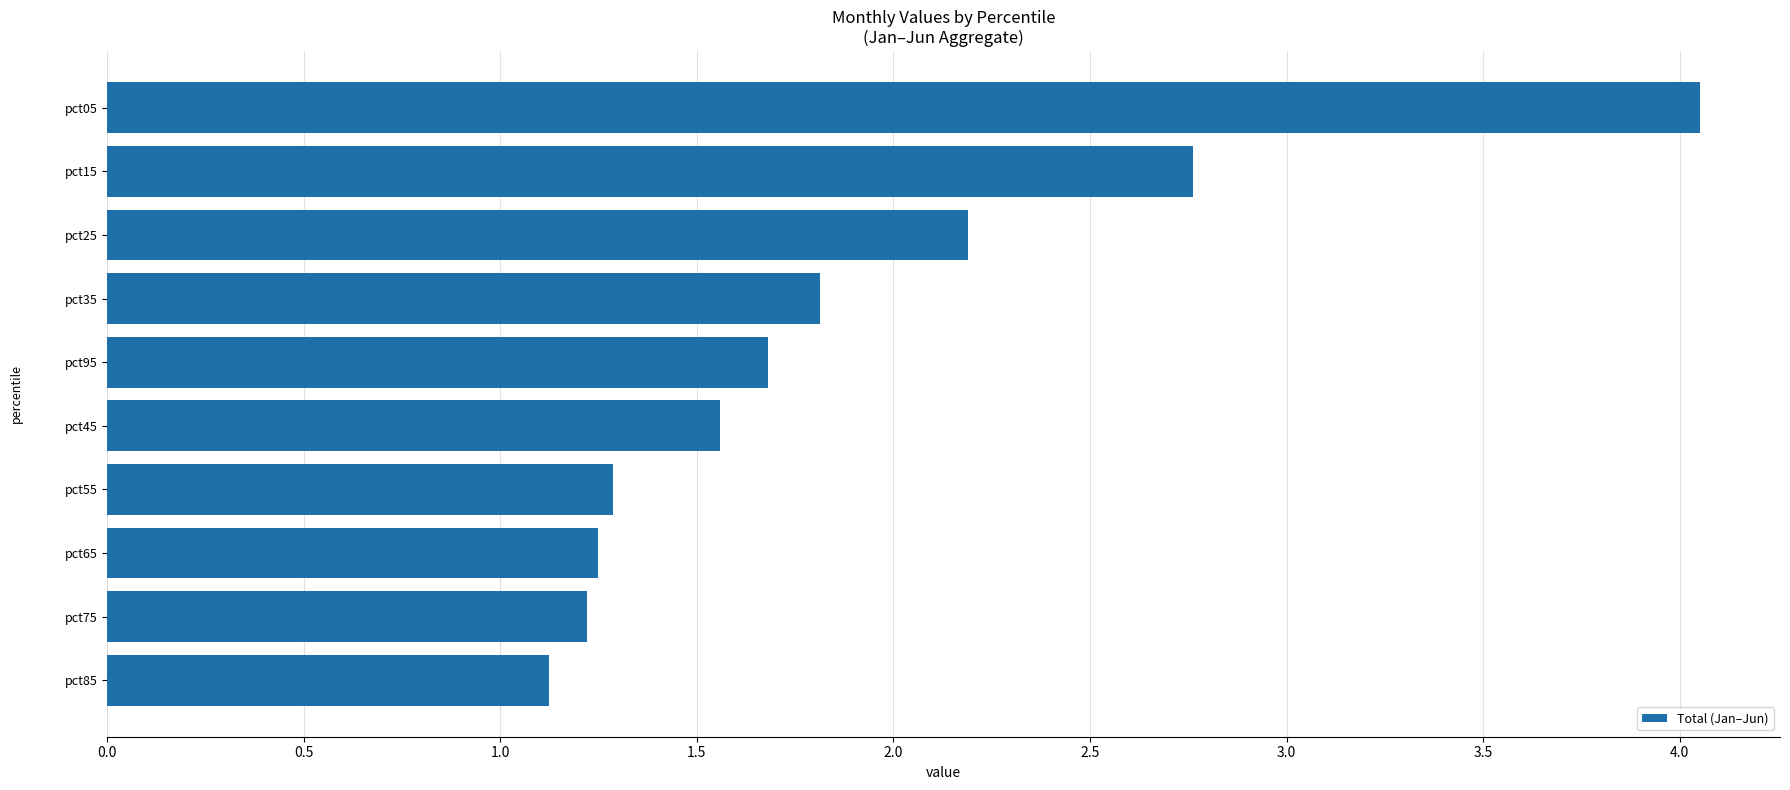

What is the difference between the maximum and second lowest values?

2.8